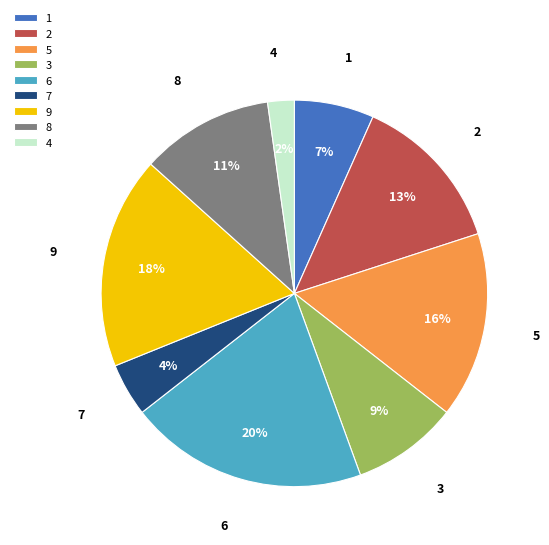

How many slices are in this pie chart?

9